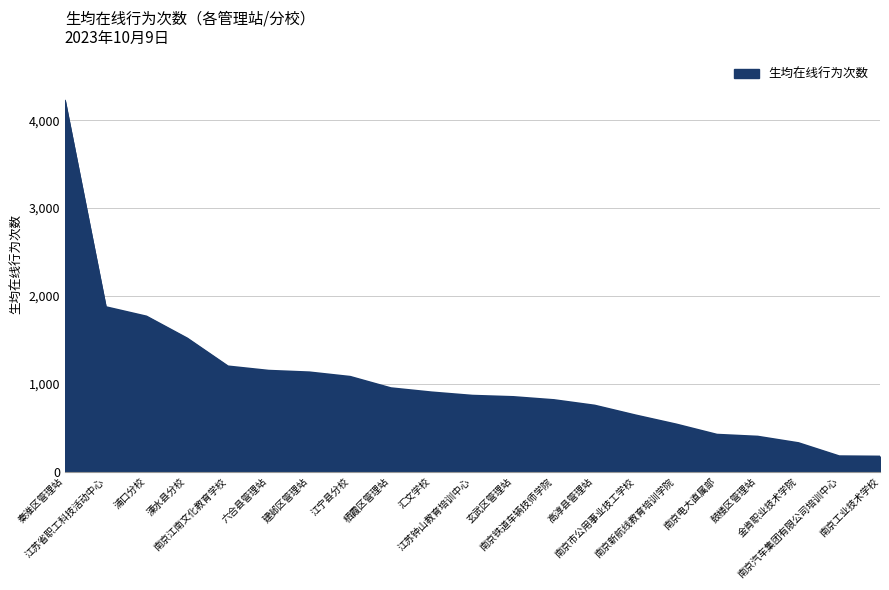

What is the greatest value displayed?

4219.1